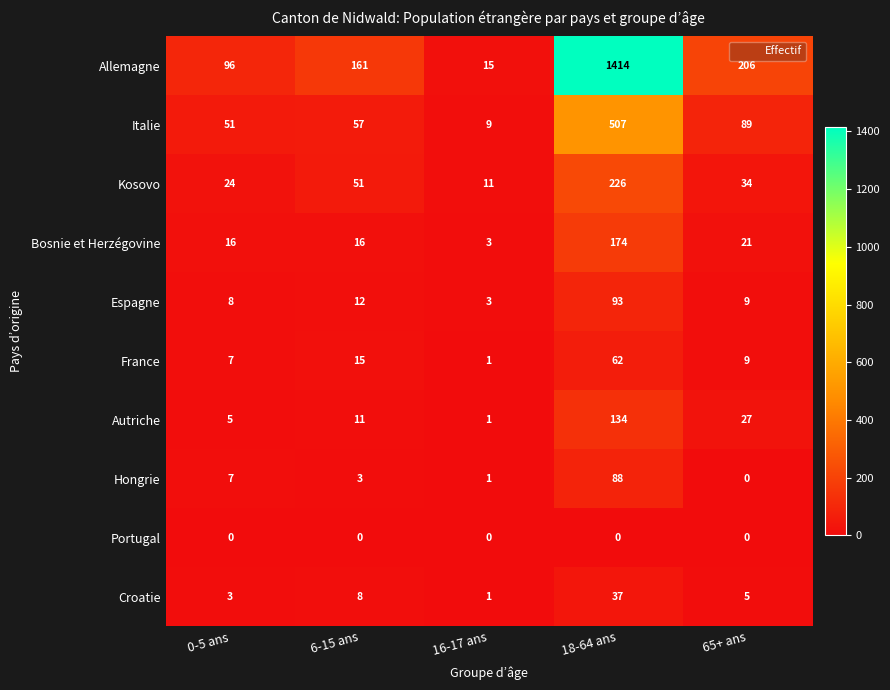

List the series in order of their peak value, highest first.

Allemagne, Italie, Kosovo, Bosnie et Herzégovine, Autriche, Espagne, Hongrie, France, Croatie, Portugal